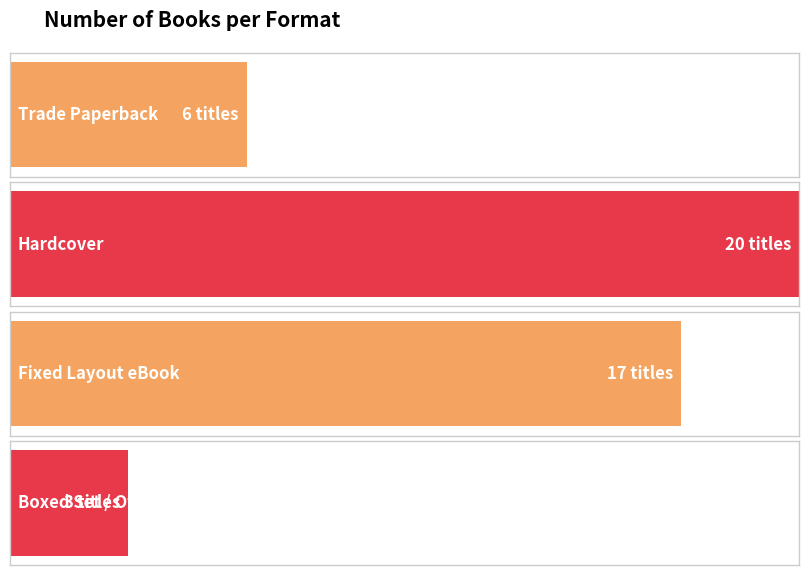

How many bars are there in total?

4